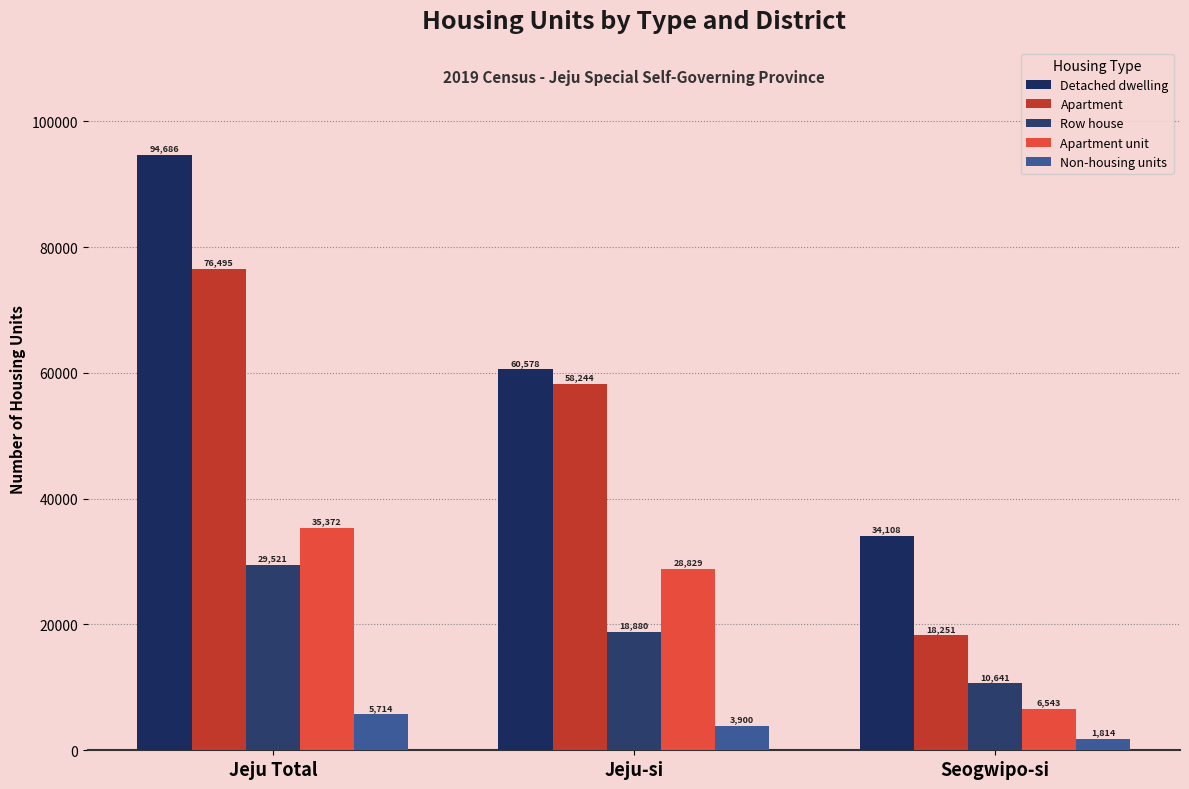

At which label does Detached dwelling reach its minimum?

Seogwipo-si